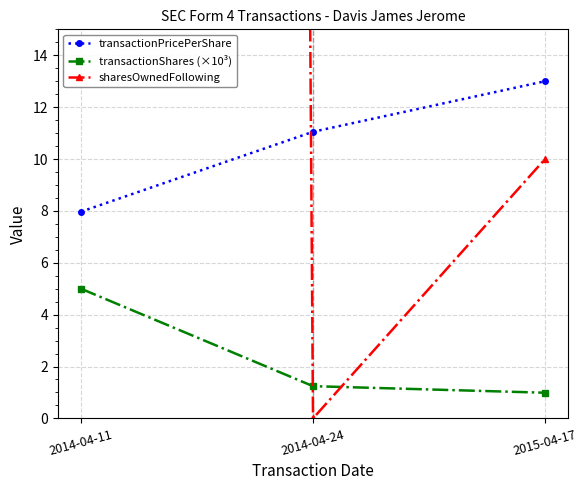

Is it true that transactionPricePerShare equals 4.1 at 2015-04-17?

False